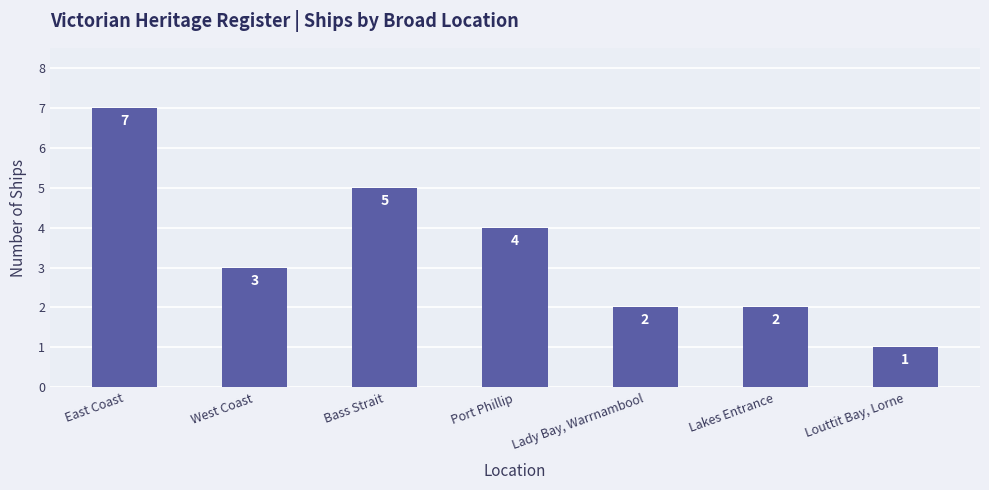

Reading left to right, transcribe all the data shown in this chart.

7	3	5	4	2	2	1